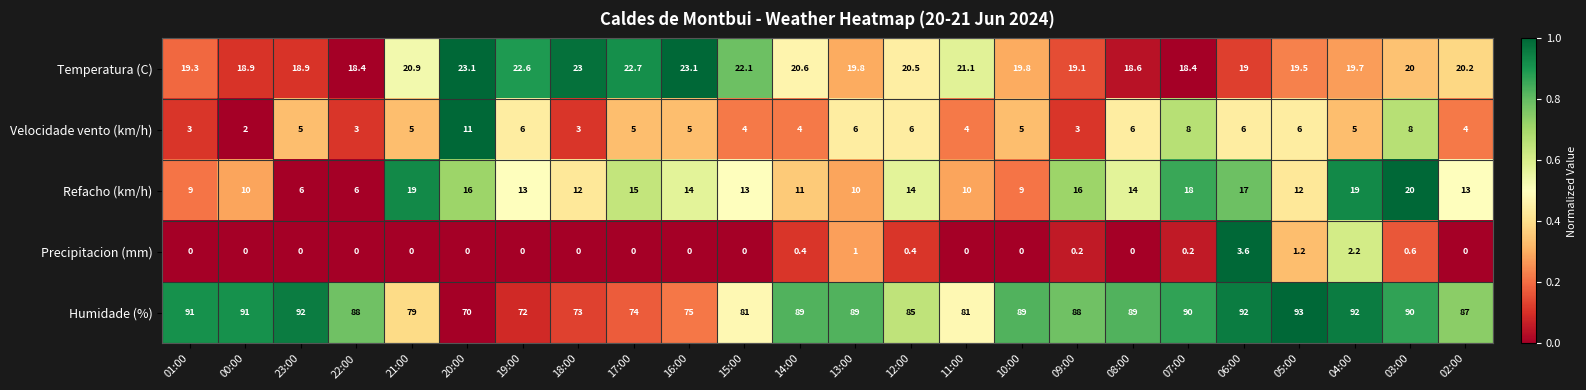

What is the maximum value shown in the chart?

93.0